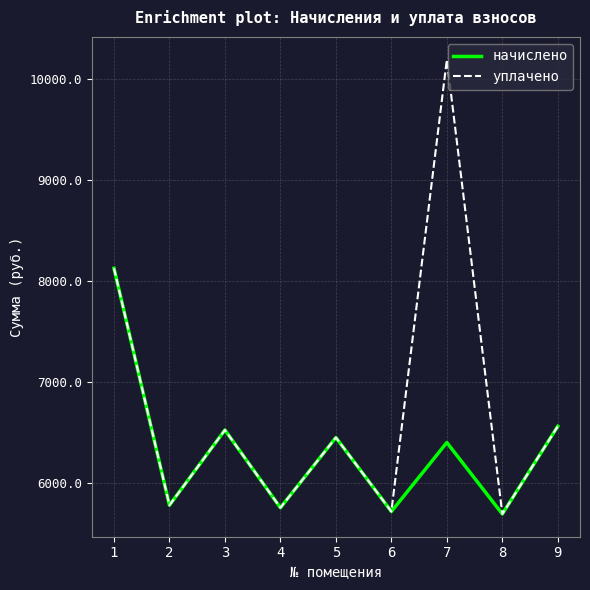

How many values in the уплачено series exceed 6445?

5